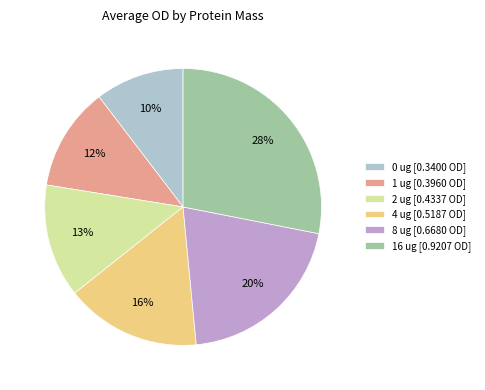

The 0 ug slice represents 10% of the pie. True or false?

True